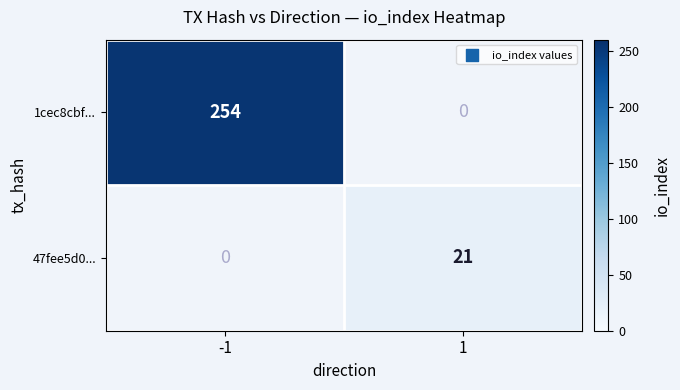

What is the difference between the 47fee5d0... values at 1 and -1?

21